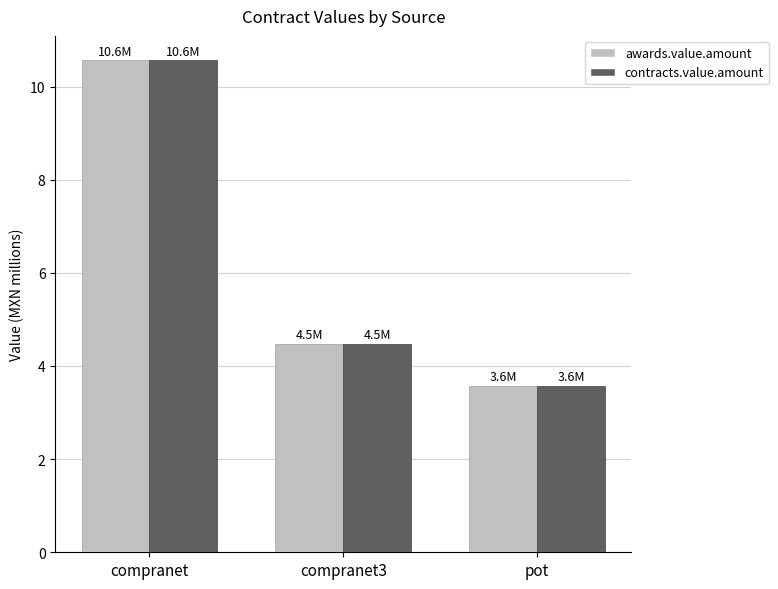

How many bars are there in each group?

2